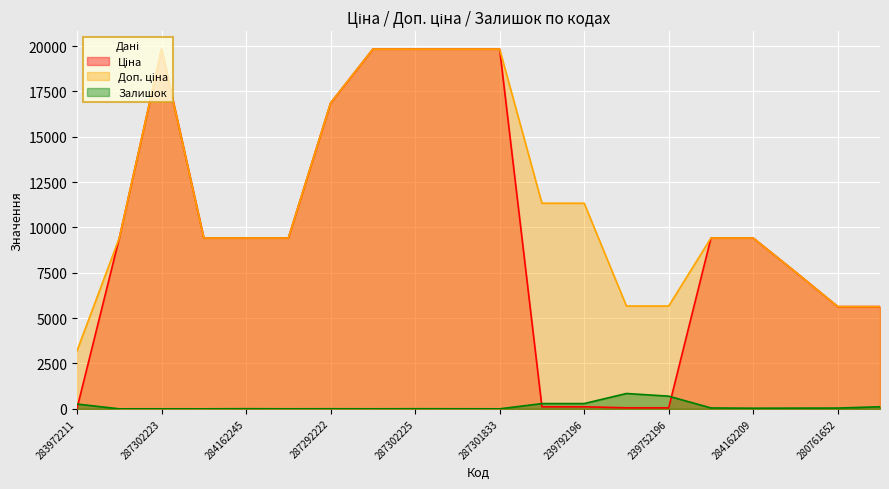

What is the total value across all series at 287302226?

39663.1